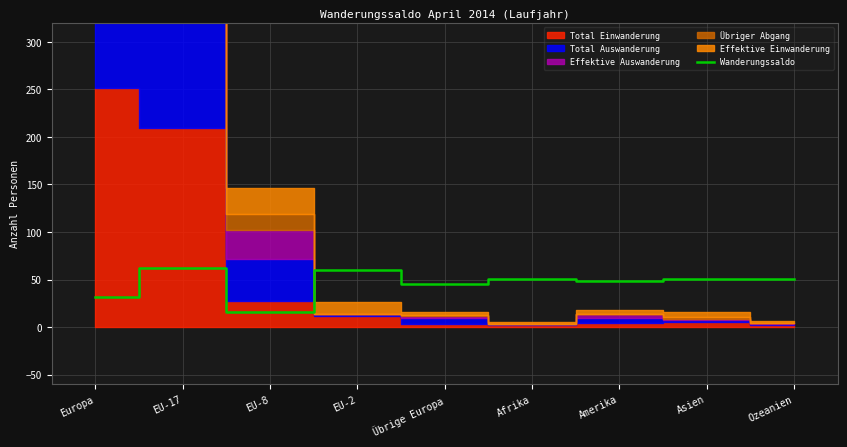

The Wanderungssaldo series shows 11 at Afrika. True or false?

False